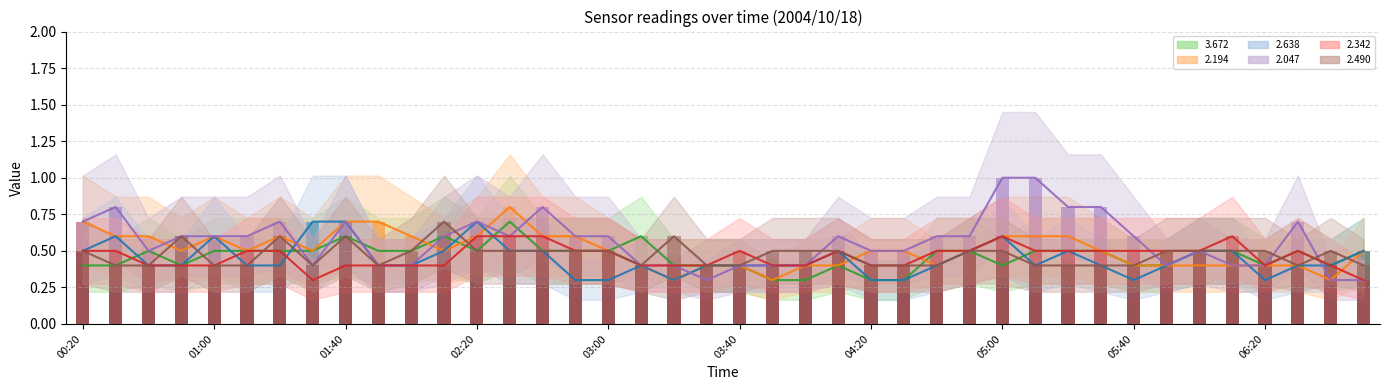

At how many categories does at least one series exceed 0?

40